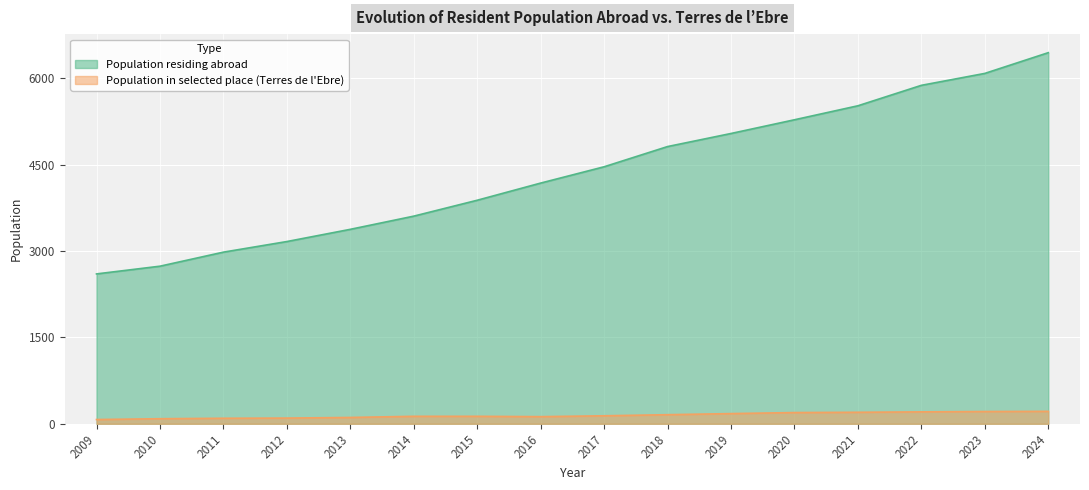

At 2022, list the series in order from smallest to largest.

Population in selected place (Terres de l'Ebre), Population residing abroad